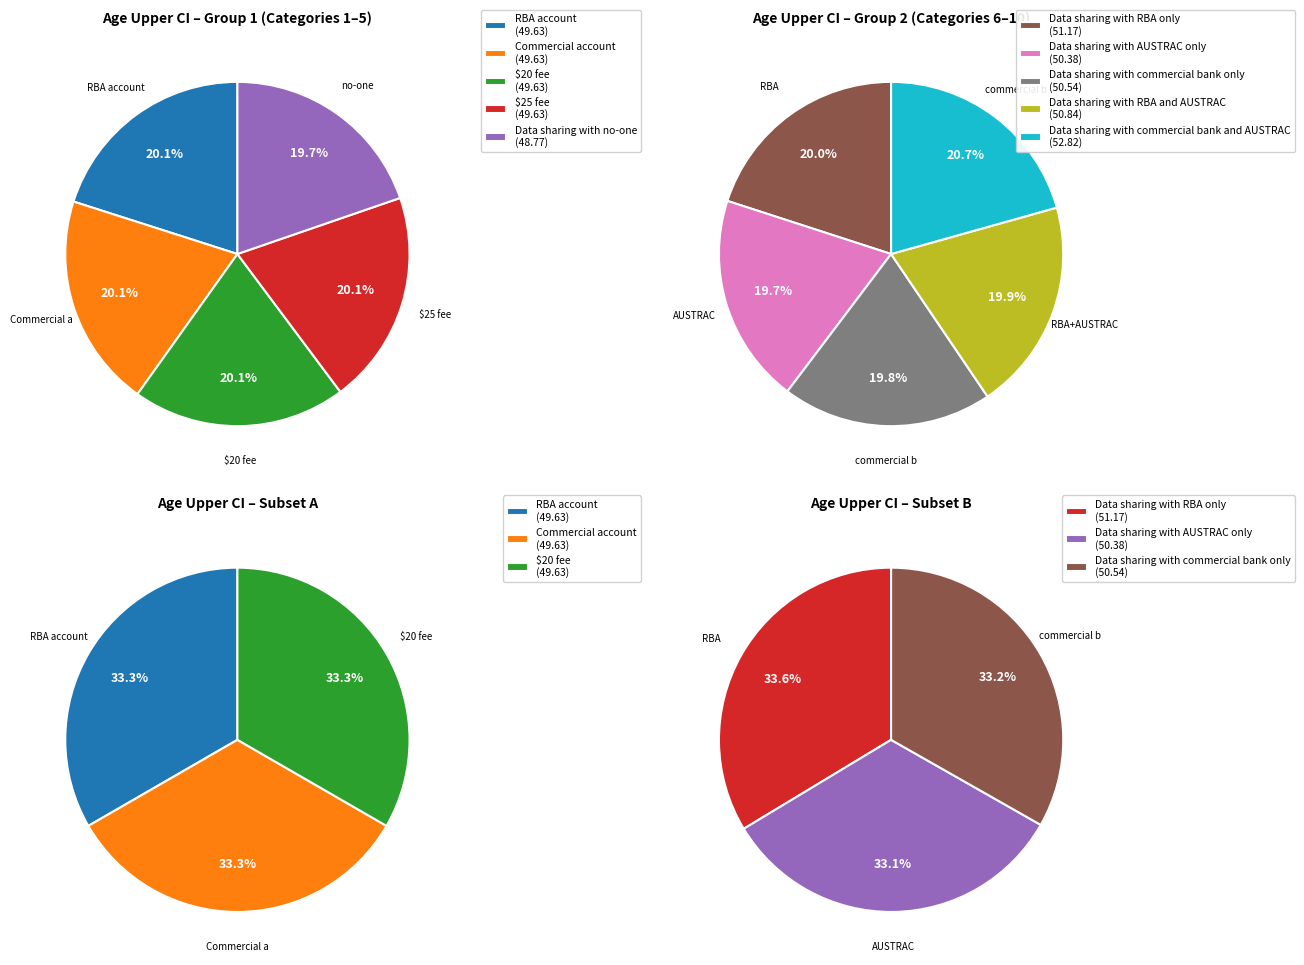

Which has a higher value, Data sharing with commercial bank only or $25 fee?

Data sharing with commercial bank only